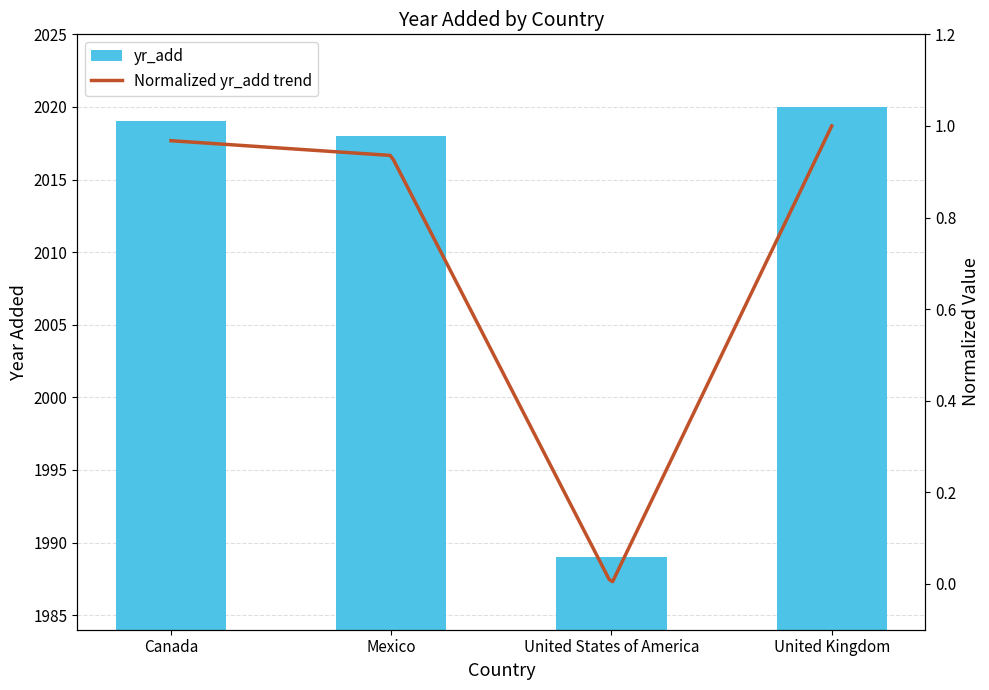

Reading right to left, what are all the values shown in this chart?

2020	1989	2018	2019